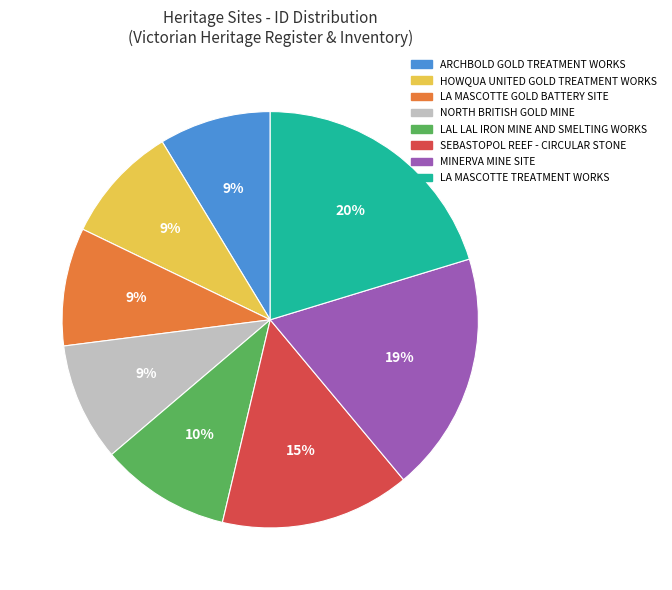

Does any single category account for the majority?

No